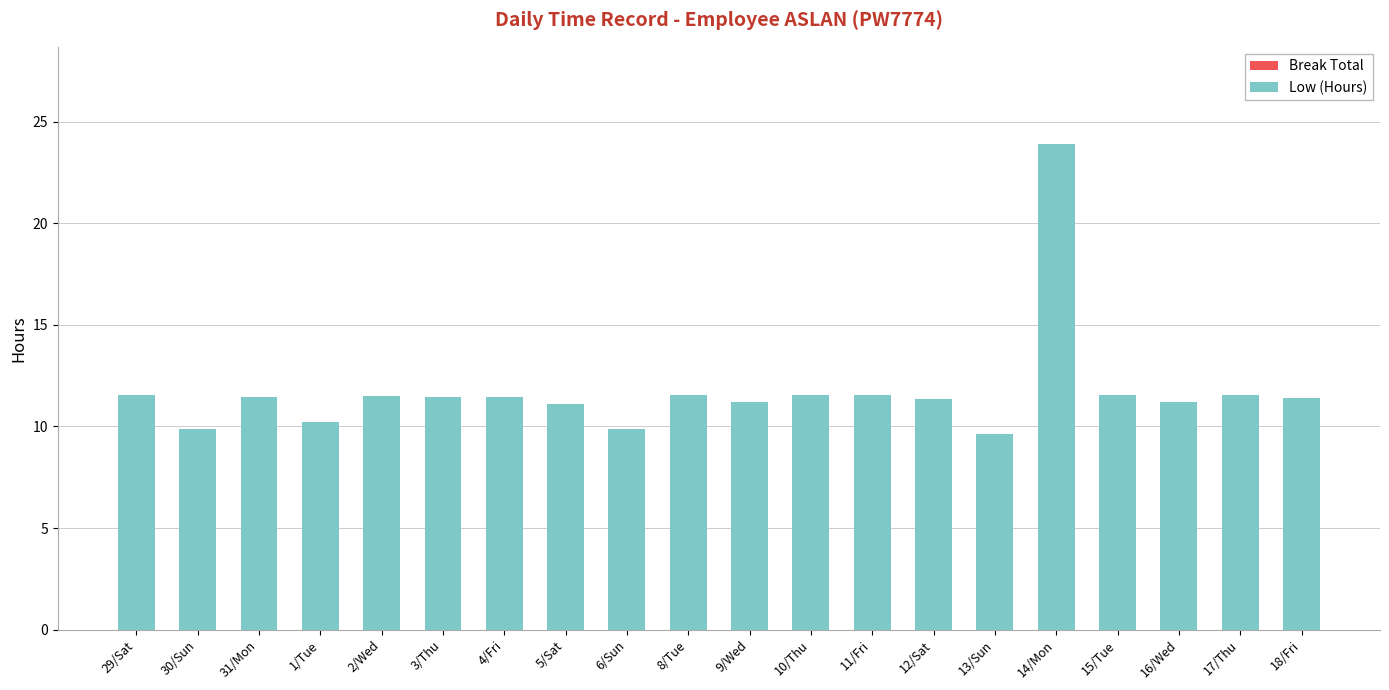

What is the sum of all values?

234.9